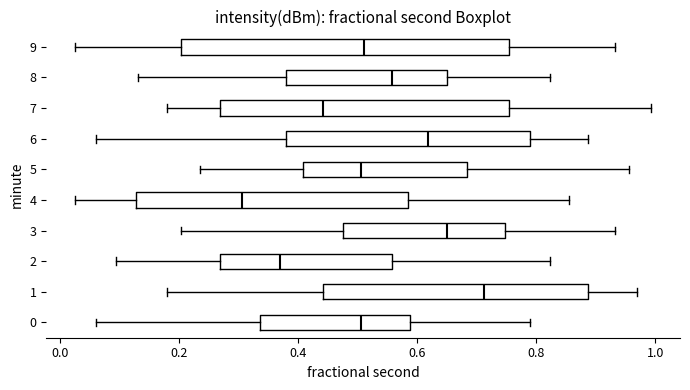

Reading bottom to top, read every box against the x-axis: the position of its median line, the range the box covers, and the ends of its whiskers. The values are not printed on the chart, so give them approximately, as read against the axis.

0: median 0.50, box 0.34 to 0.58, whiskers 0.06 to 0.78
1: median 0.72, box 0.44 to 0.88, whiskers 0.18 to 0.96
2: median 0.36, box 0.26 to 0.56, whiskers 0.10 to 0.82
3: median 0.64, box 0.48 to 0.74, whiskers 0.20 to 0.94
4: median 0.30, box 0.12 to 0.58, whiskers 0.02 to 0.86
5: median 0.50, box 0.40 to 0.68, whiskers 0.24 to 0.96
6: median 0.62, box 0.38 to 0.78, whiskers 0.06 to 0.88
7: median 0.44, box 0.26 to 0.76, whiskers 0.18 to 1.00
8: median 0.56, box 0.38 to 0.64, whiskers 0.12 to 0.82
9: median 0.52, box 0.20 to 0.76, whiskers 0.02 to 0.94